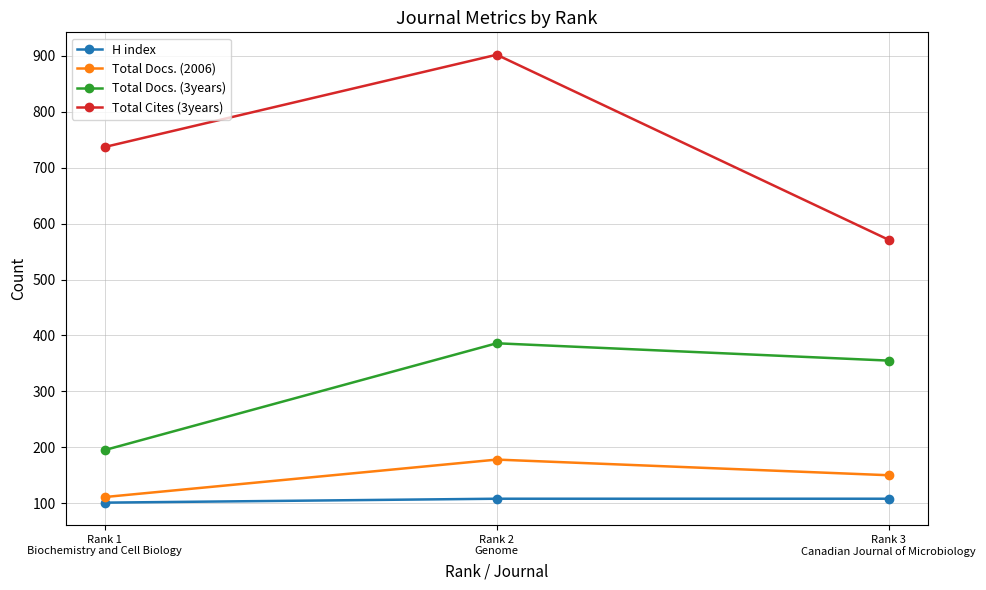

The value of Total Docs. (3years) at Rank 1
Biochemistry and Cell Biology is 115. True or false?

False